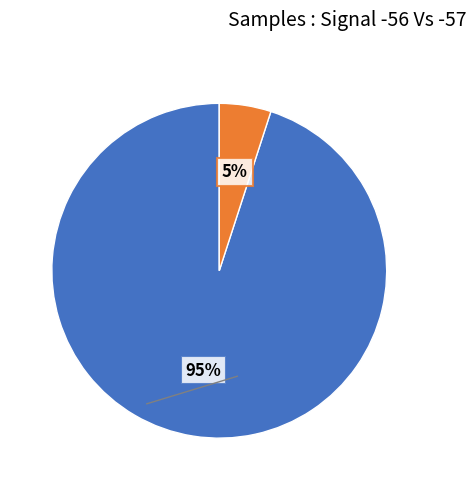

Does any single category account for the majority?

Yes